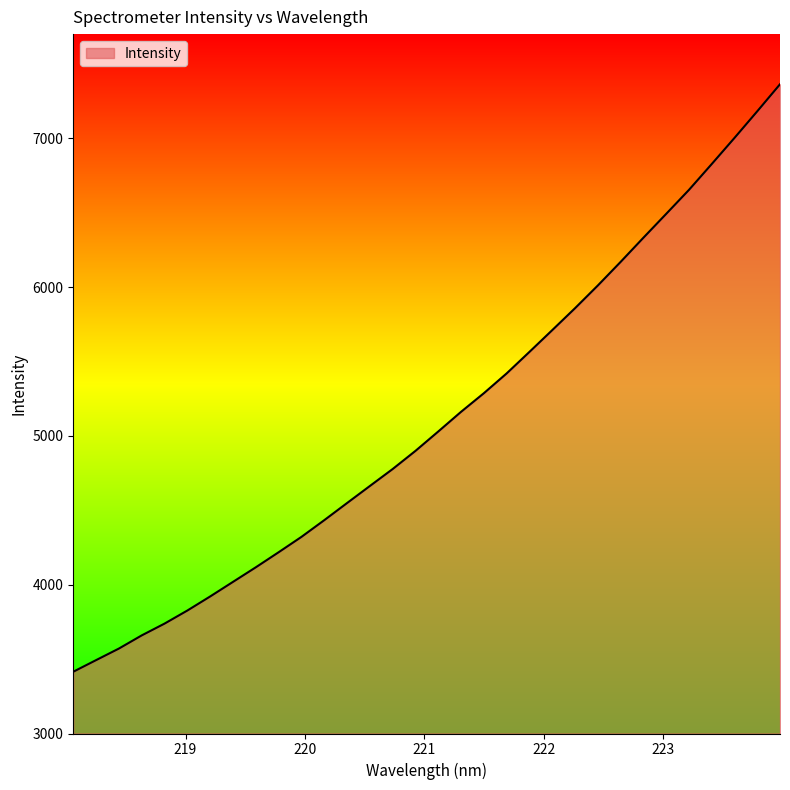

What is the average value?

5115.1